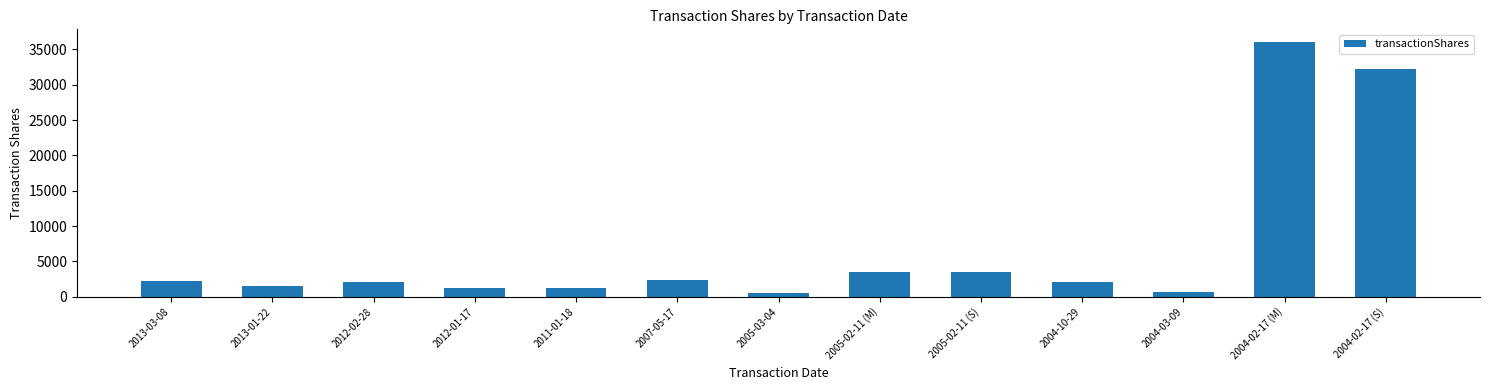

What is the ratio of the value at 2005-02-11 (S) to the value at 2007-05-17?

1.5